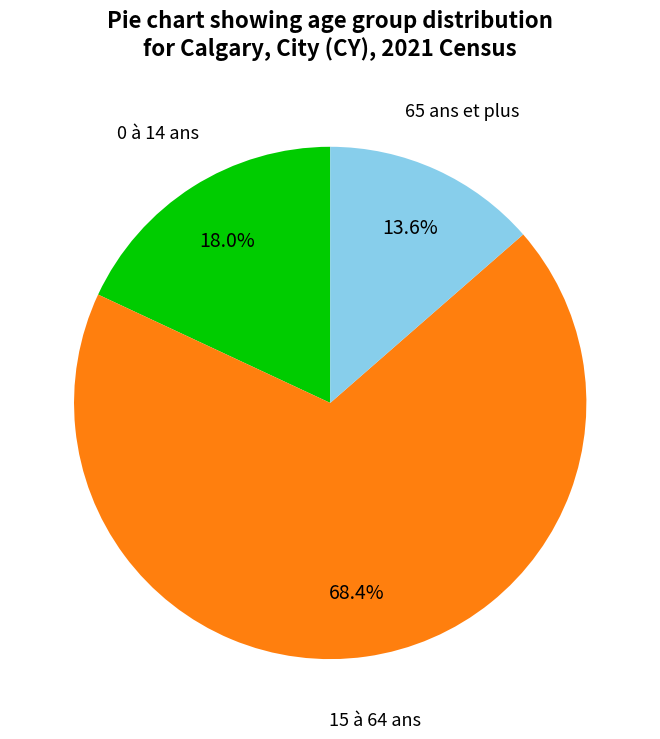

Is 65 ans et plus the majority of the pie?

No